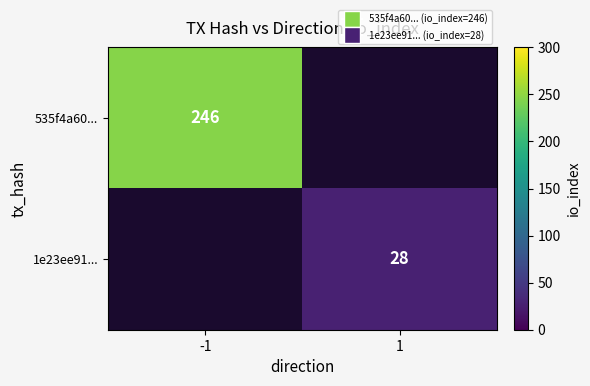

Is it true that 535f4a60... equals 246 at -1?

True